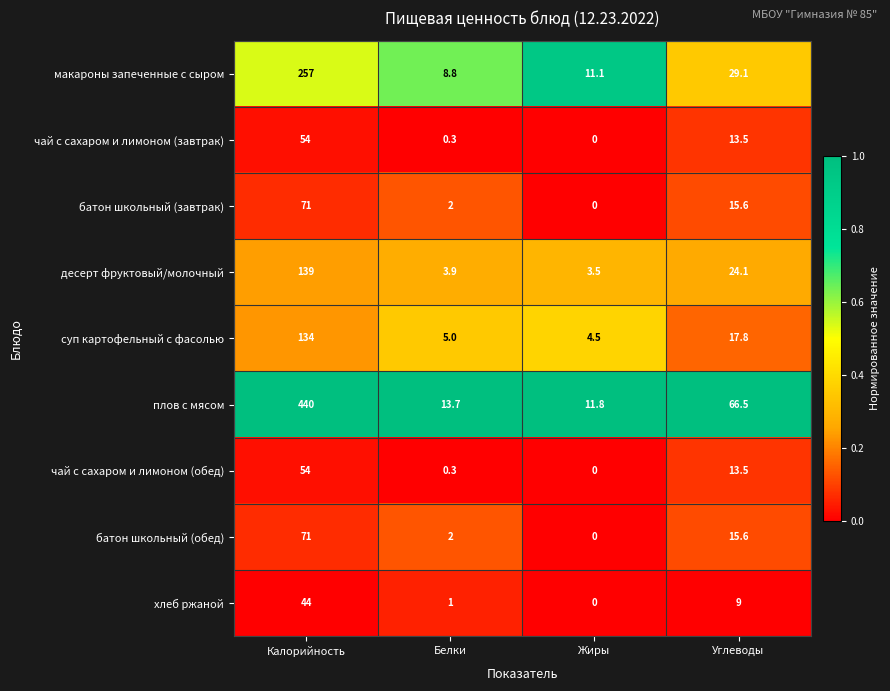

What is the sum of the чай с сахаром и лимоном (завтрак) values at Жиры and Калорийность?

54.0